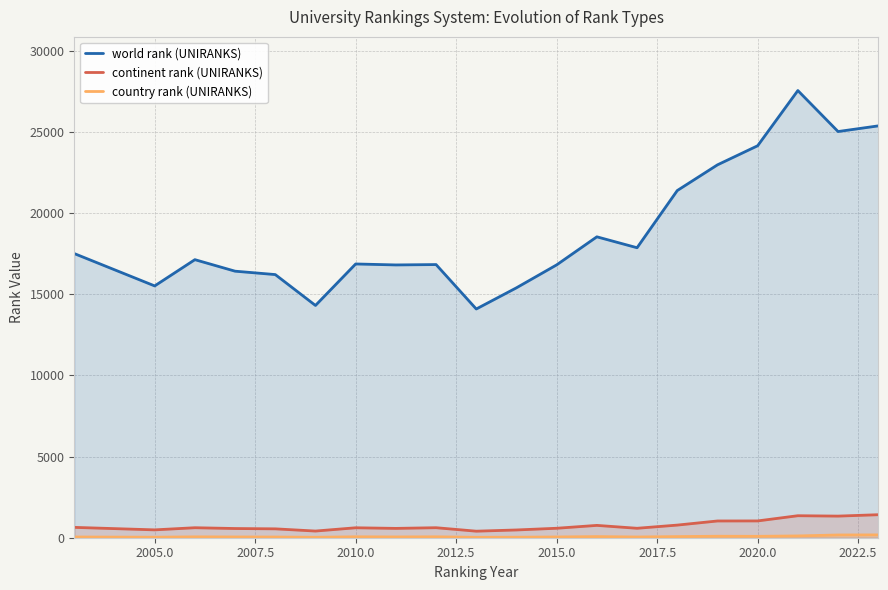

True or false: world rank (UNIRANKS) and country rank (UNIRANKS) intersect in this chart.

False